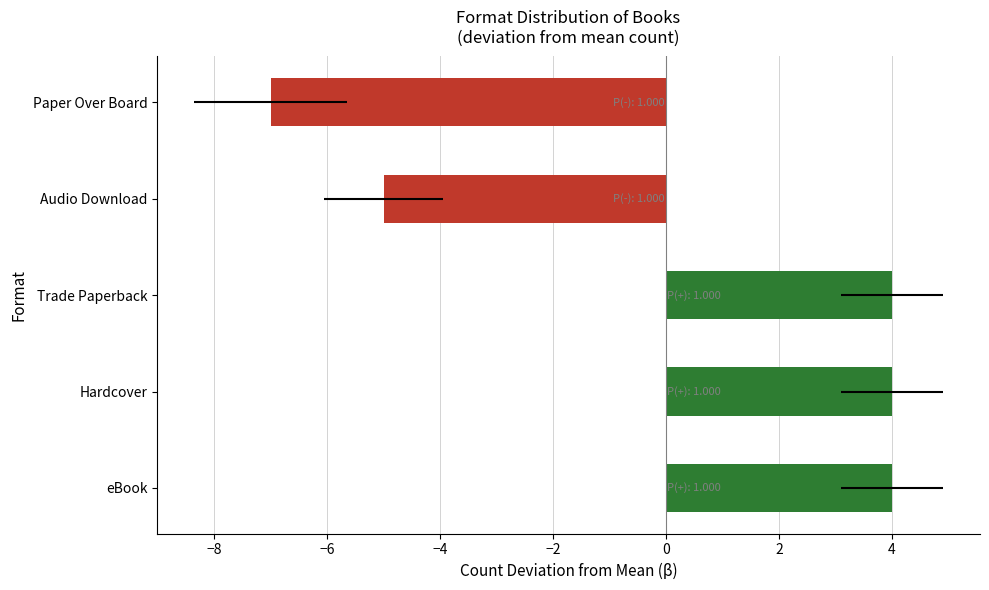

Are the bars horizontal?

Yes